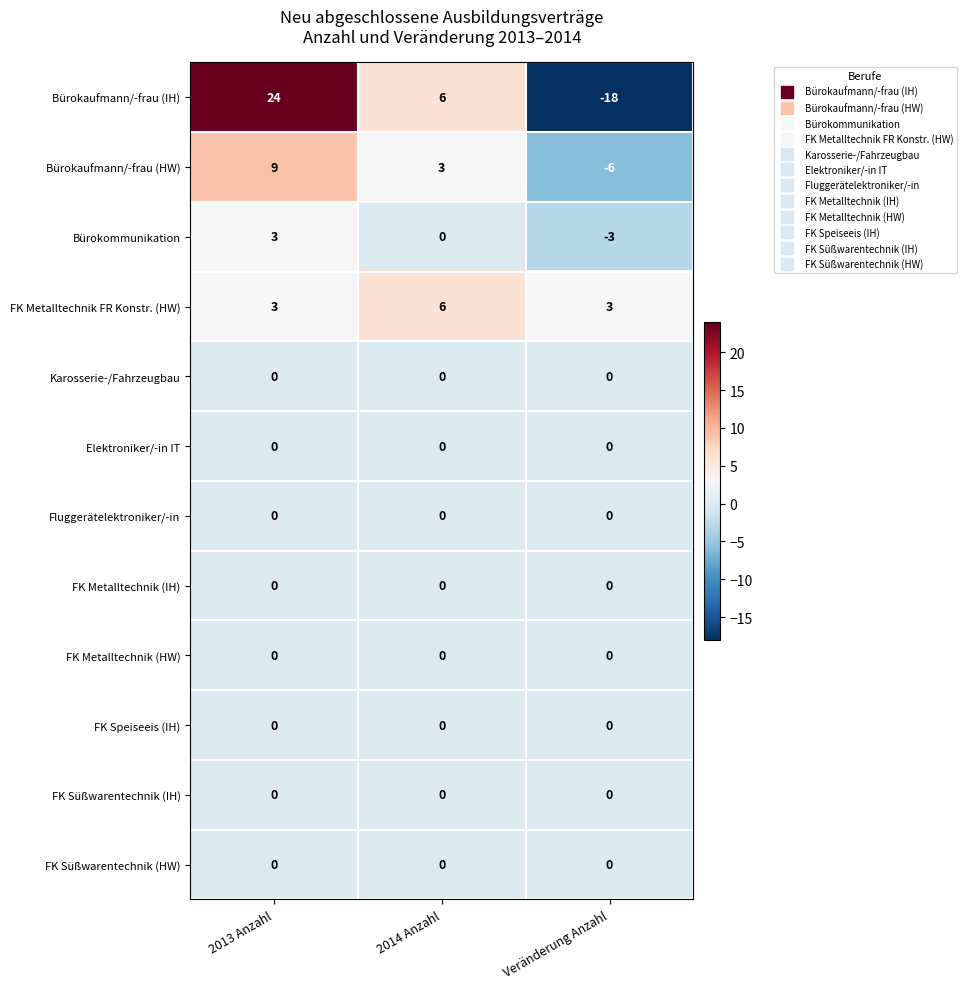

Which series has the widest spread of values?

Bürokaufmann/-frau (IH)